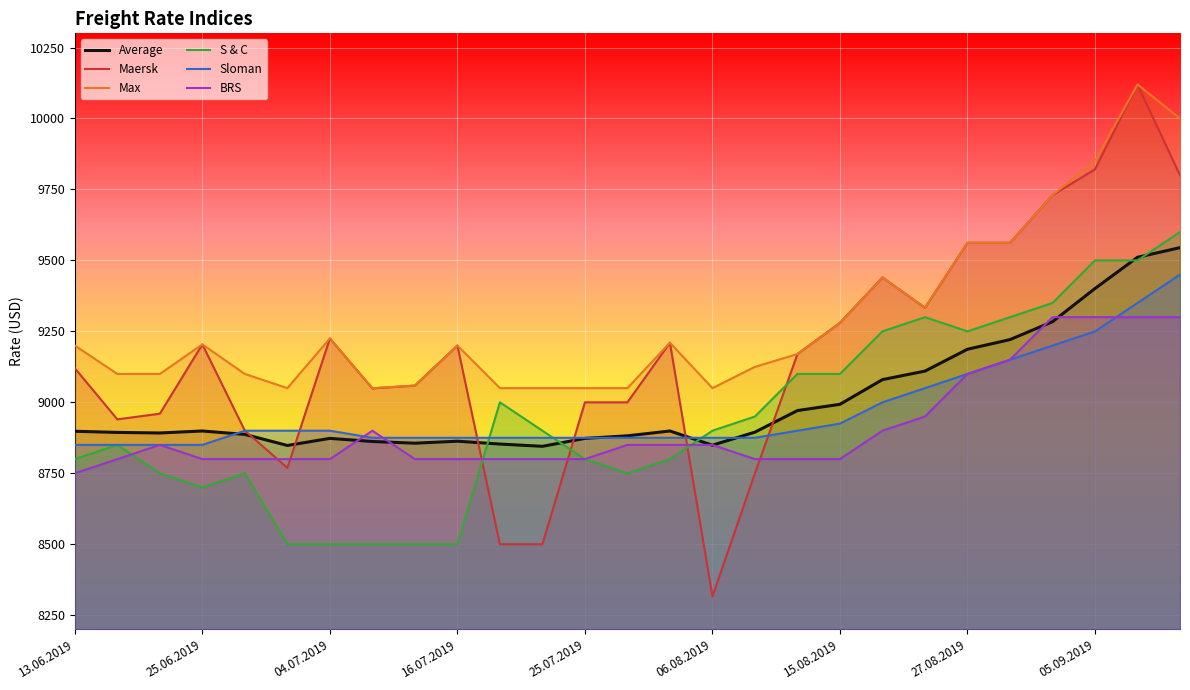

What is the smallest value displayed?

8316